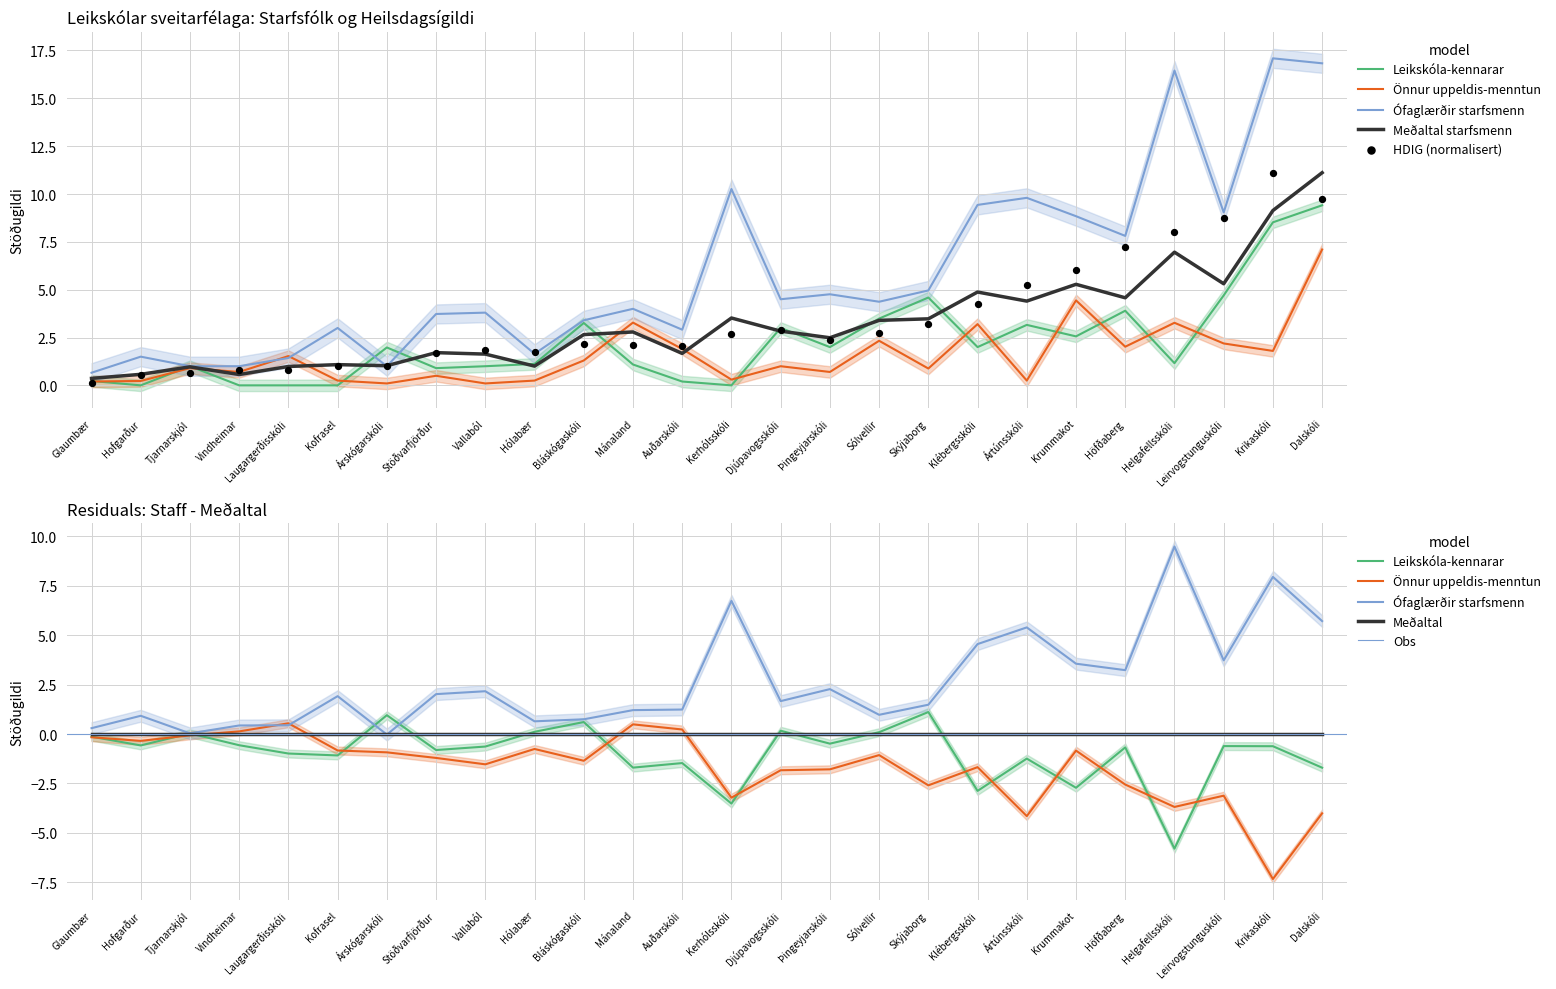

Which series contains the highest Y value?

Ófaglærðir starfsmenn